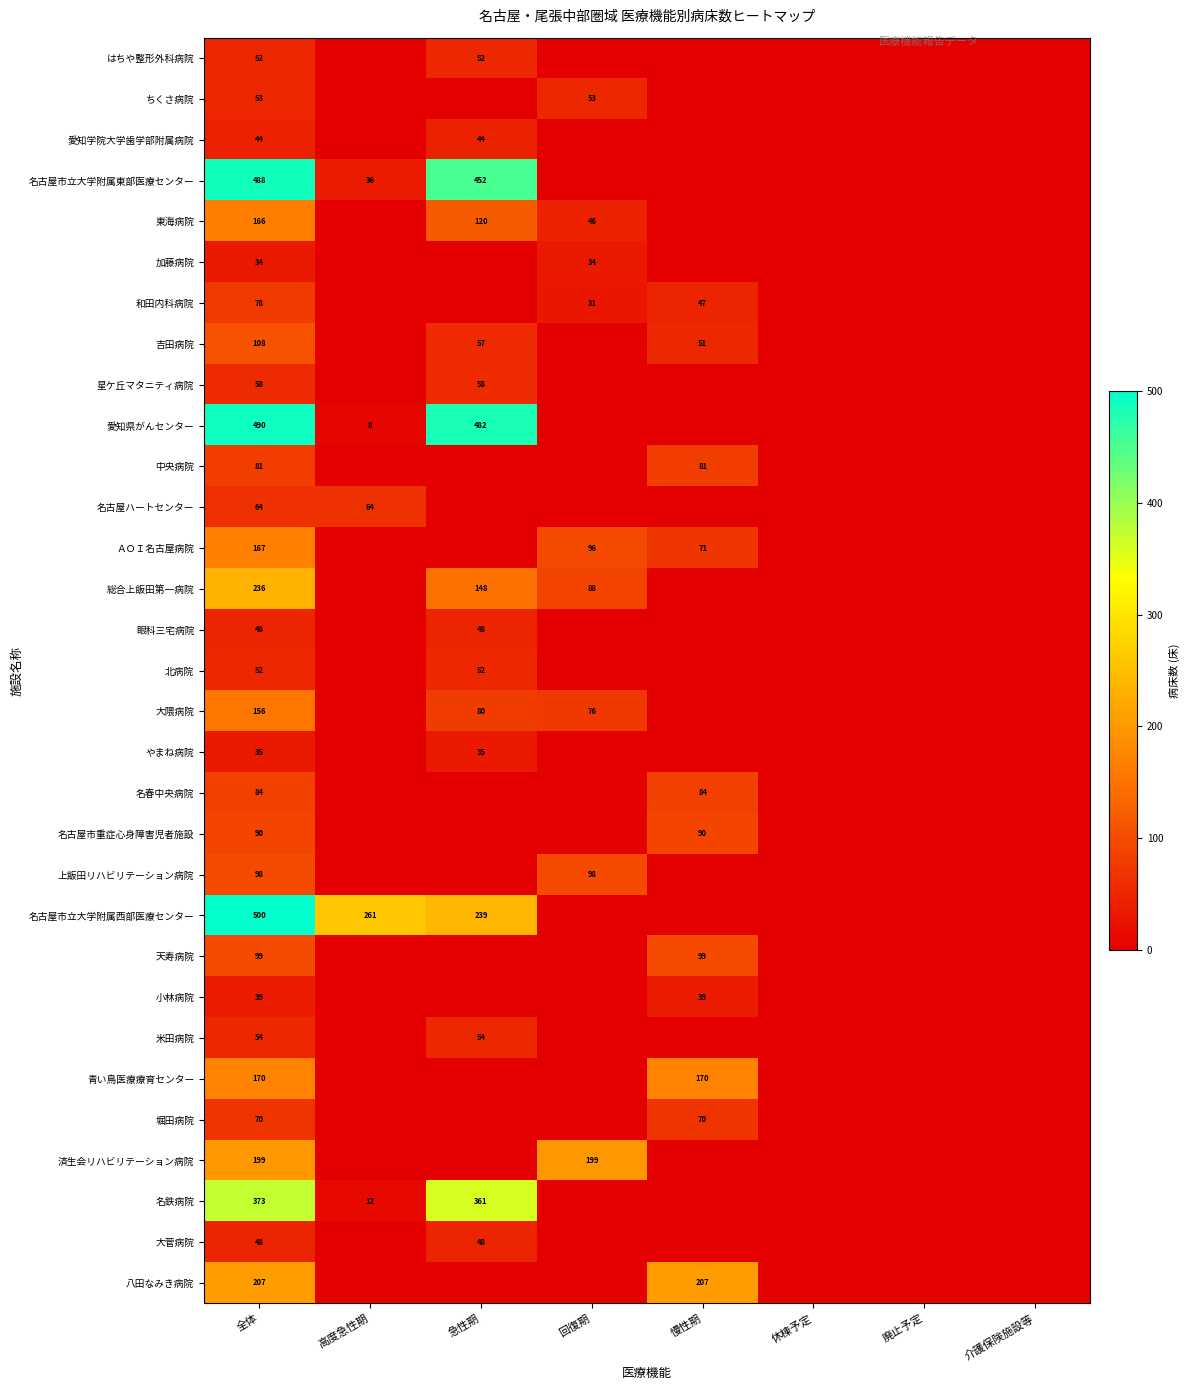

What is the difference between the highest and lowest values at 全体?

466